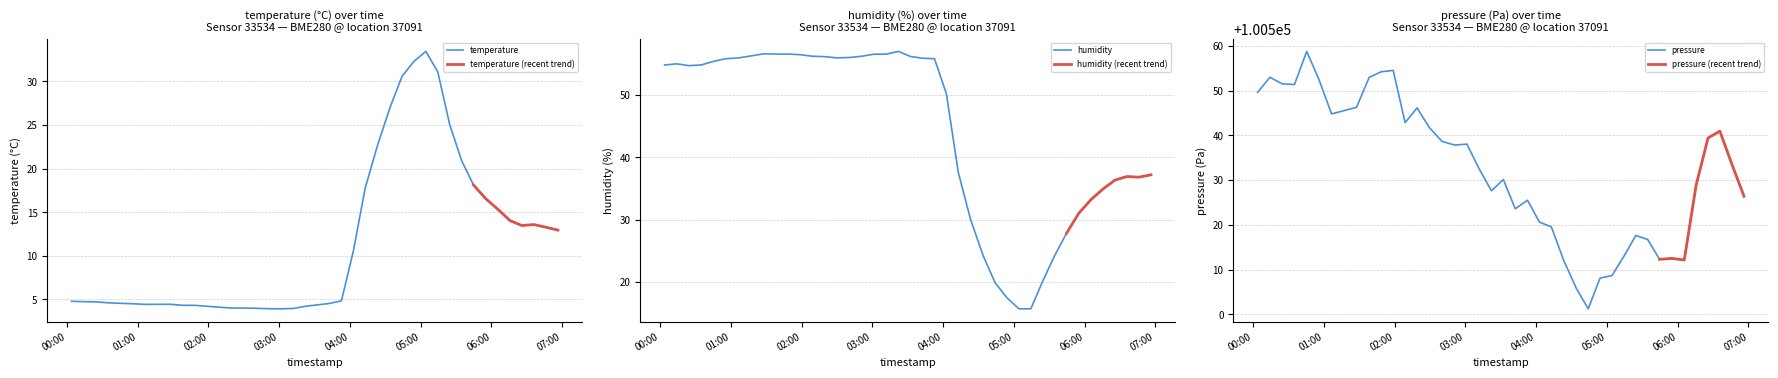

Is it true that humidity equals 49.3 at 2023-05-01T05:44:43?

False